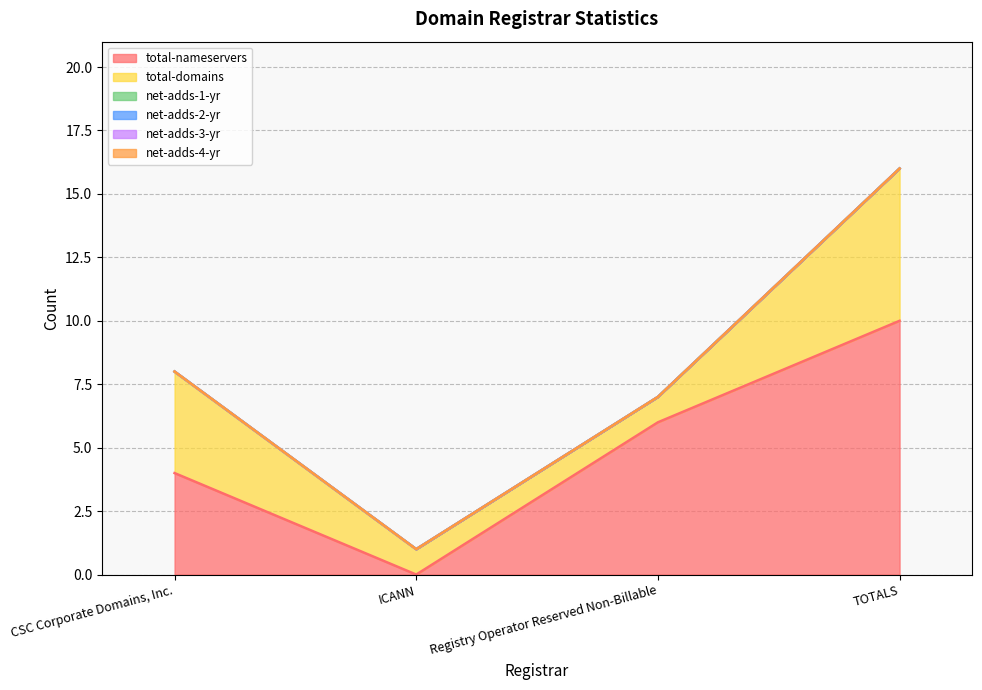

Reading right to left, what are all the values shown in this chart?

total-nameservers: TOTALS=10	Registry Operator Reserved Non-Billable=6	ICANN=0	CSC Corporate Domains, Inc.=4
total-domains: TOTALS=6	Registry Operator Reserved Non-Billable=1	ICANN=1	CSC Corporate Domains, Inc.=4
net-adds-1-yr: TOTALS=0	Registry Operator Reserved Non-Billable=0	ICANN=0	CSC Corporate Domains, Inc.=0
net-adds-2-yr: TOTALS=0	Registry Operator Reserved Non-Billable=0	ICANN=0	CSC Corporate Domains, Inc.=0
net-adds-3-yr: TOTALS=0	Registry Operator Reserved Non-Billable=0	ICANN=0	CSC Corporate Domains, Inc.=0
net-adds-4-yr: TOTALS=0	Registry Operator Reserved Non-Billable=0	ICANN=0	CSC Corporate Domains, Inc.=0